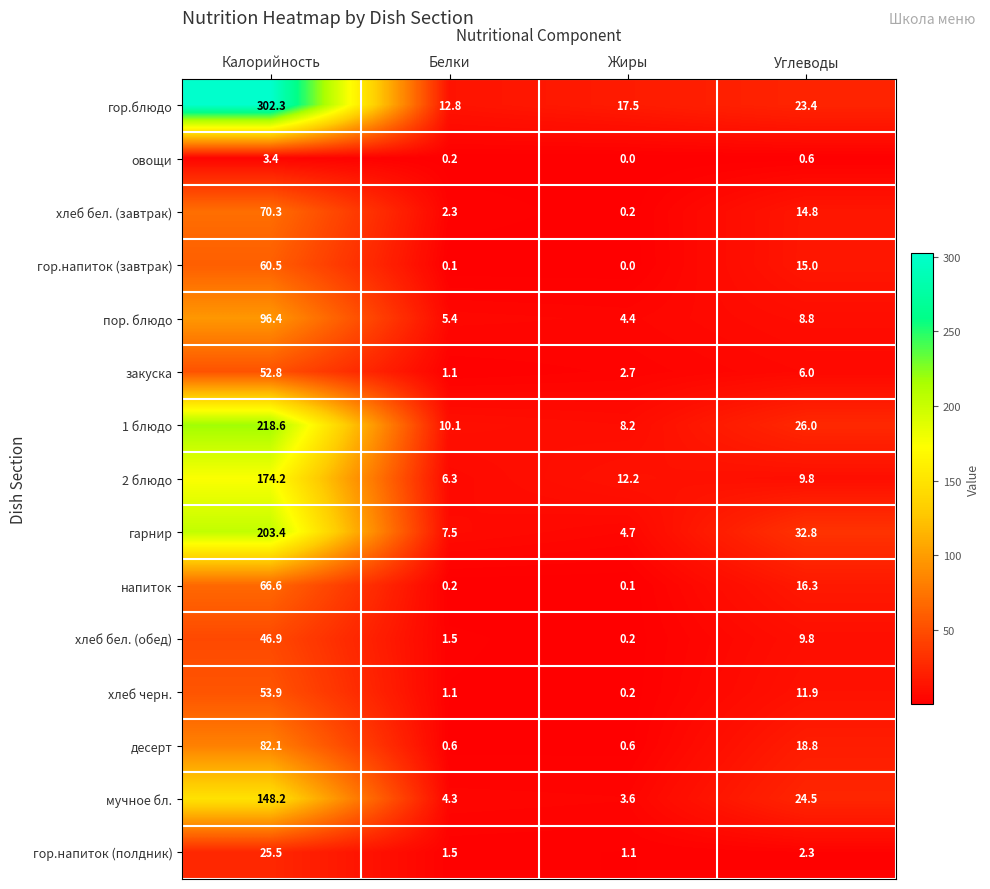

At which label does хлеб бел. (завтрак) reach its minimum?

Жиры